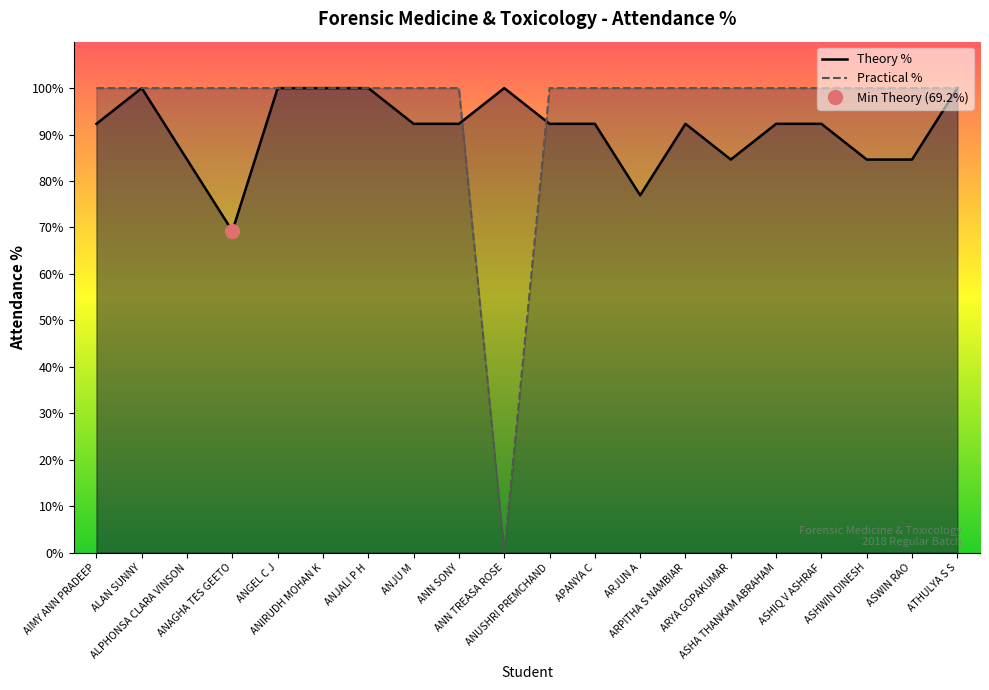

Reading left to right, transcribe all the data shown in this chart.

Theory %: AIMY ANN PRADEEP=92.3	ALAN SUNNY=100.0	ALPHONSA CLARA VINSON=84.6	ANAGHA TES GEETO=69.2	ANGEL C J=100.0	ANIRUDH MOHAN K=100.0	ANJALI P H=100.0	ANJU M=92.3	ANN SONY=92.3	ANN TREASA ROSE=100.0	ANUSHRI PREMCHAND=92.3	APANYA C=92.3	ARJUN A=76.9	ARPITHA S NAMBIAR=92.3	ARYA GOPAKUMAR=84.6	ASHA THANKAM ABRAHAM=92.3	ASHIQ V ASHRAF=92.3	ASHWIN DINESH=84.6	ASWIN RAO=84.6	ATHULYA S S=100.0
Practical %: AIMY ANN PRADEEP=100.0	ALAN SUNNY=100.0	ALPHONSA CLARA VINSON=100.0	ANAGHA TES GEETO=100.0	ANGEL C J=100.0	ANIRUDH MOHAN K=100.0	ANJALI P H=100.0	ANJU M=100.0	ANN SONY=100.0	ANN TREASA ROSE=0.0	ANUSHRI PREMCHAND=100.0	APANYA C=100.0	ARJUN A=100.0	ARPITHA S NAMBIAR=100.0	ARYA GOPAKUMAR=100.0	ASHA THANKAM ABRAHAM=100.0	ASHIQ V ASHRAF=100.0	ASHWIN DINESH=100.0	ASWIN RAO=100.0	ATHULYA S S=100.0